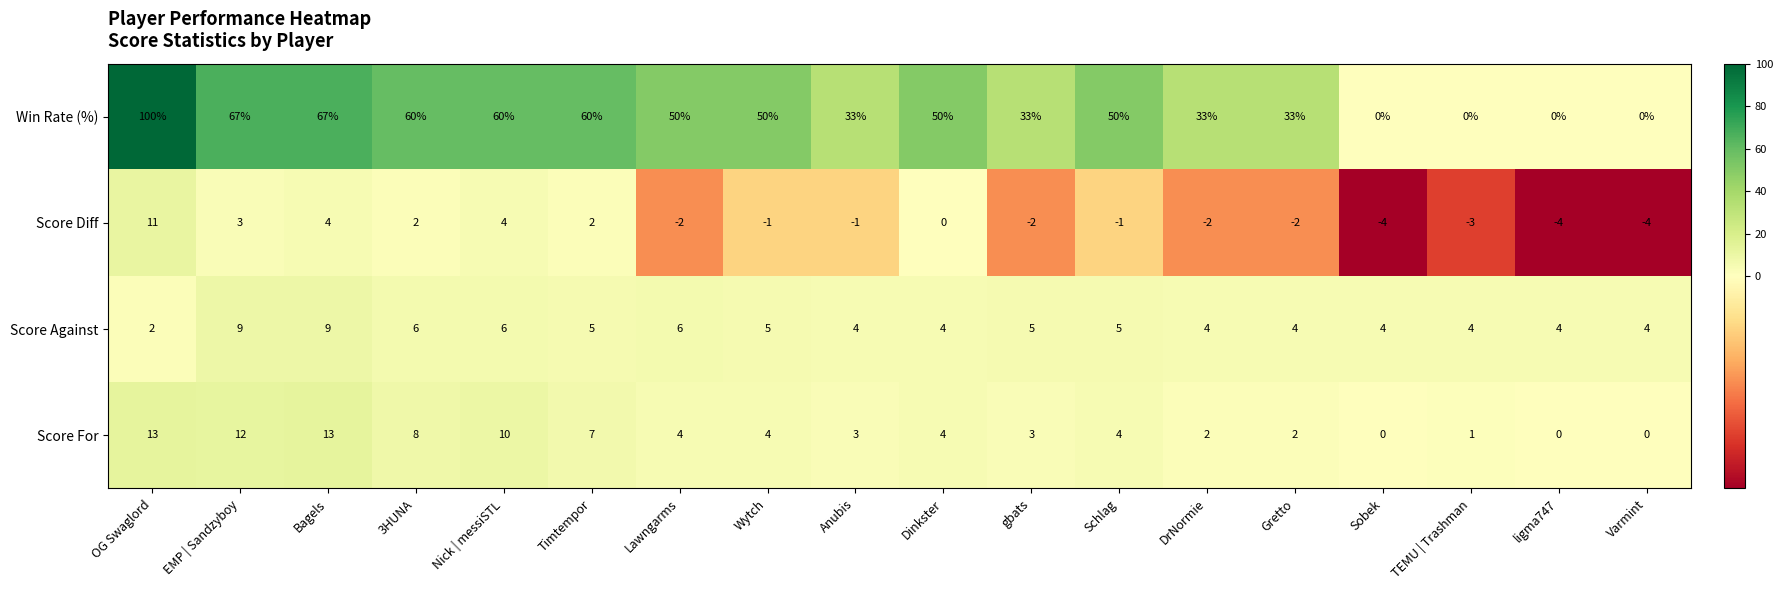

At how many categories does at least one series exceed 72?

1